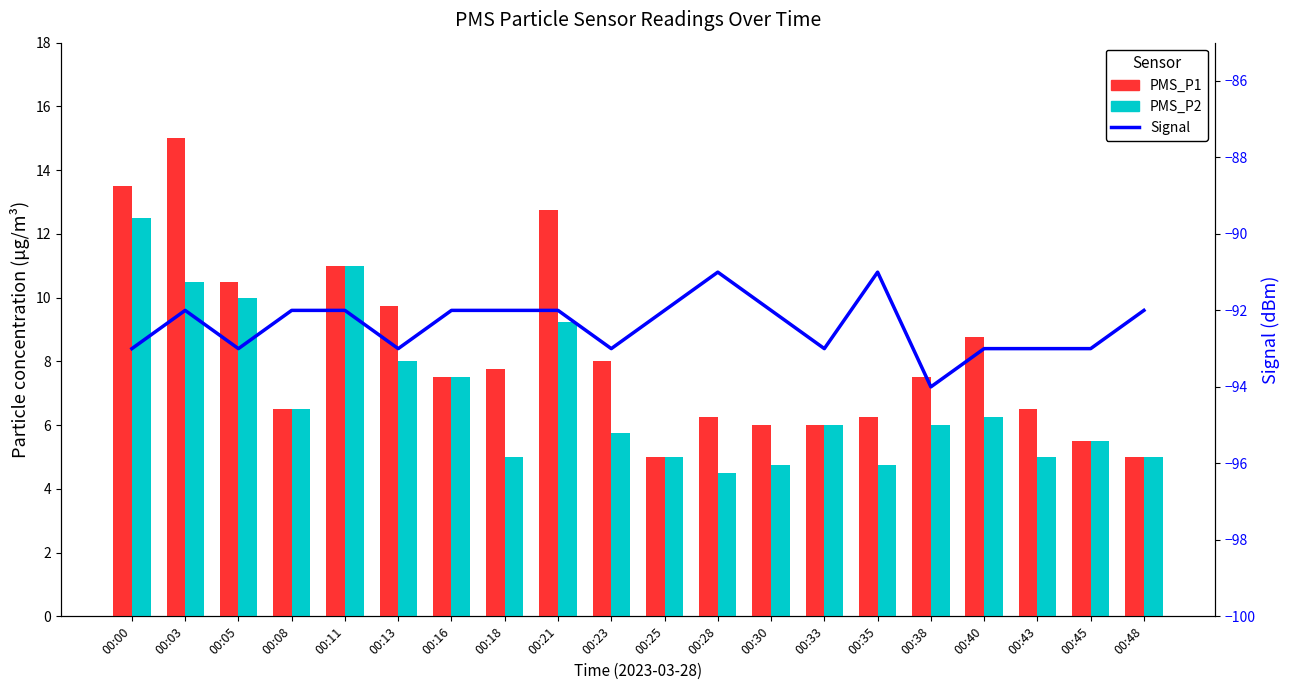

The value of Signal at 00:30 is -92.0. True or false?

True